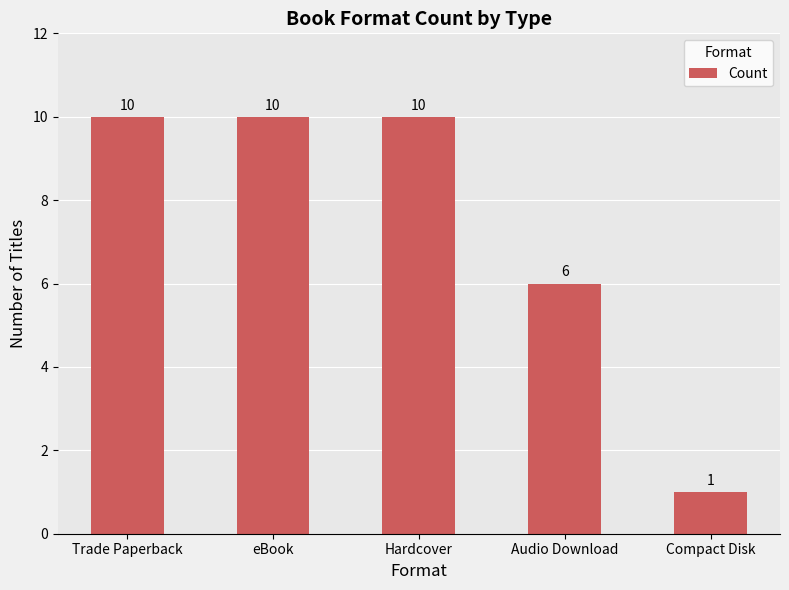

What is the change in value from Hardcover to Audio Download?

-4